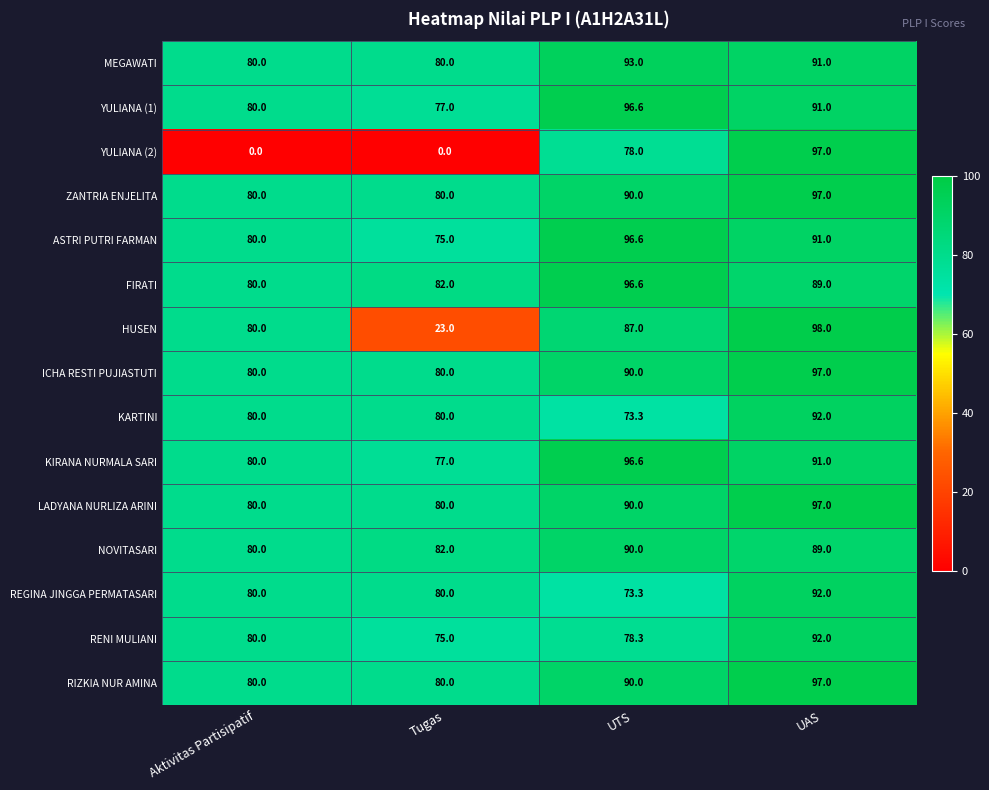

Which label corresponds to the largest value in the chart?

UAS